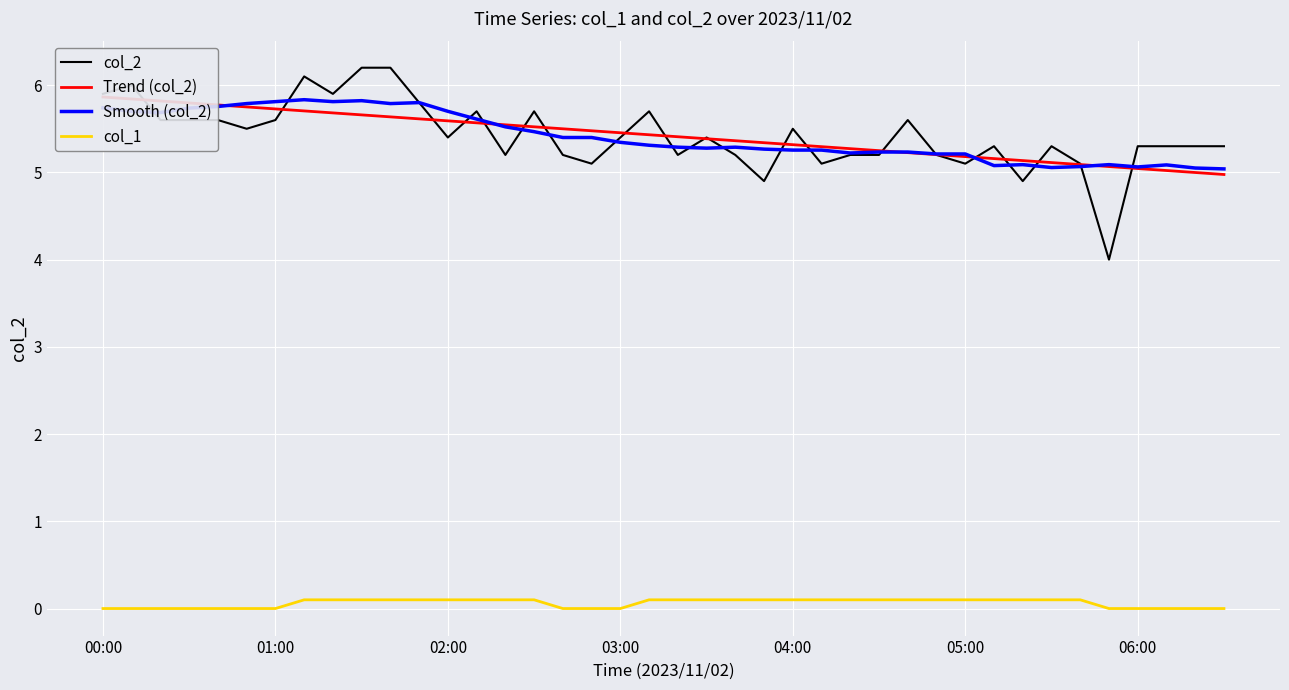

In col_2, how many points are lower than both neighbors (excluding endpoints)?

11